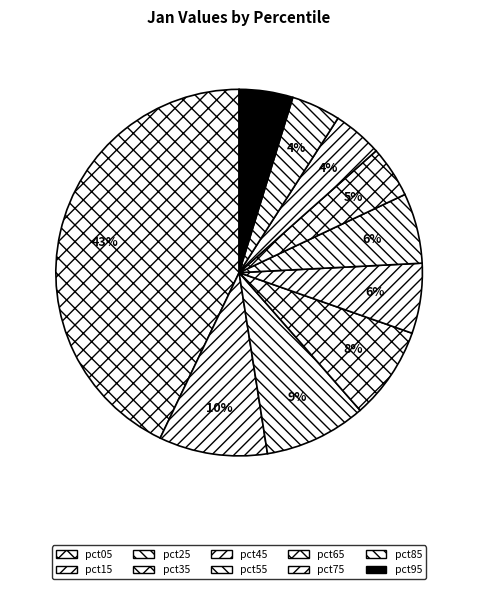

Is pct85 the majority of the pie?

No